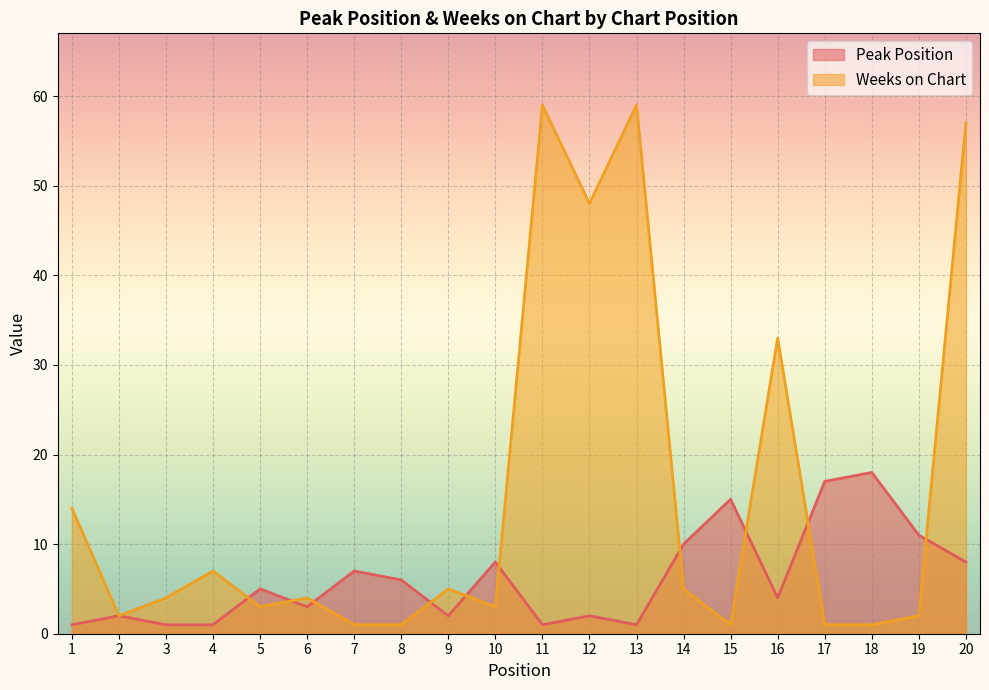

List the labels in order of Weeks on Chart value, largest first.

11, 13, 20, 12, 16, 1, 4, 9, 14, 3, 6, 5, 10, 2, 19, 7, 8, 15, 17, 18